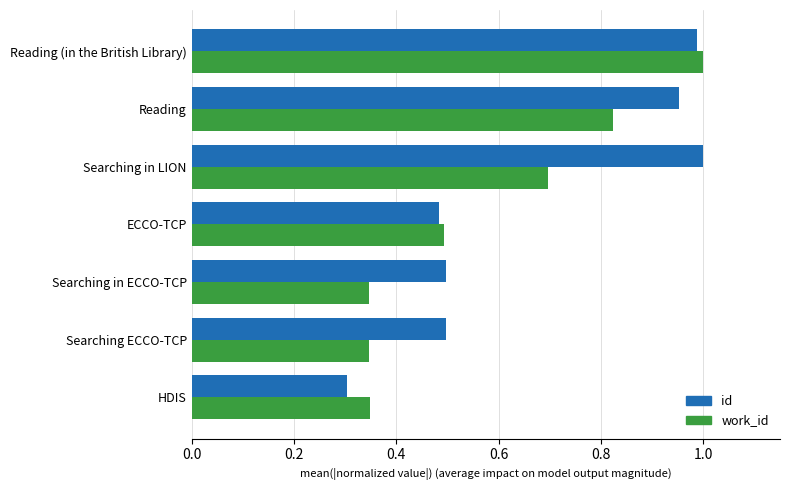

What is the total value across all series at Reading?

1.8